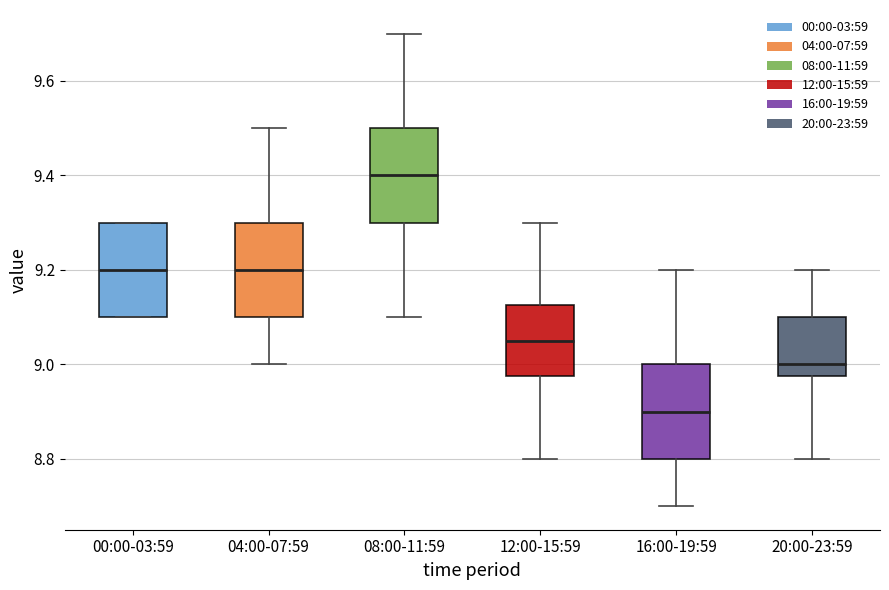

Reading left to right, read every box against the y-axis: the position of its median line, the range the box covers, and the ends of its whiskers. The values are not printed on the chart, so give them approximately, as read against the axis.

00:00-03:59: median 9.20, box 9.10 to 9.30, whiskers 9.10 to 9.30
04:00-07:59: median 9.20, box 9.10 to 9.30, whiskers 9.00 to 9.50
08:00-11:59: median 9.40, box 9.30 to 9.50, whiskers 9.10 to 9.70
12:00-15:59: median 9.06, box 8.98 to 9.12, whiskers 8.80 to 9.30
16:00-19:59: median 8.90, box 8.80 to 9.00, whiskers 8.70 to 9.20
20:00-23:59: median 9.00, box 8.98 to 9.10, whiskers 8.80 to 9.20